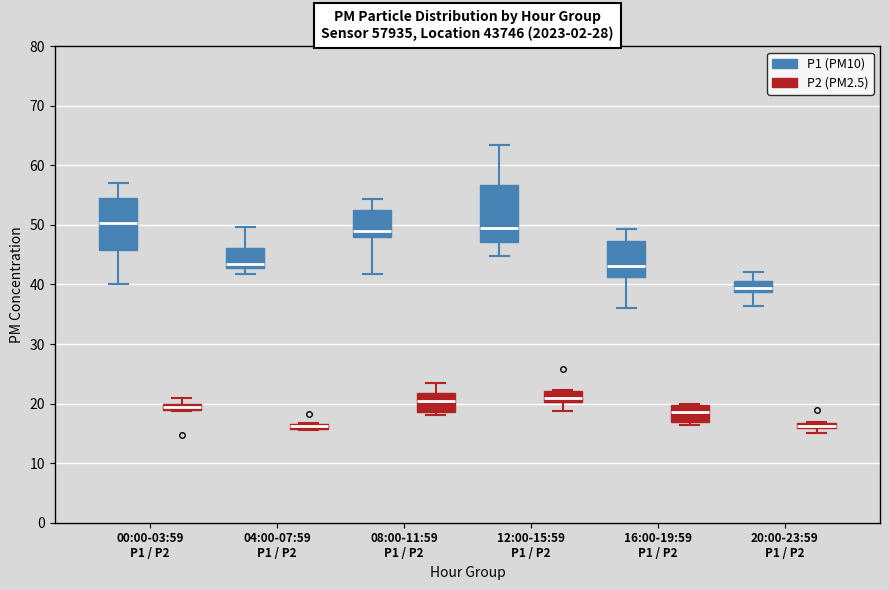

Where is the lower edge of the box for 12:00-15:59 P1 / P2 (P2 (PM2.5)) on the y-axis? The values are not printed on the chart, so give them approximately, as read against the axis.

20